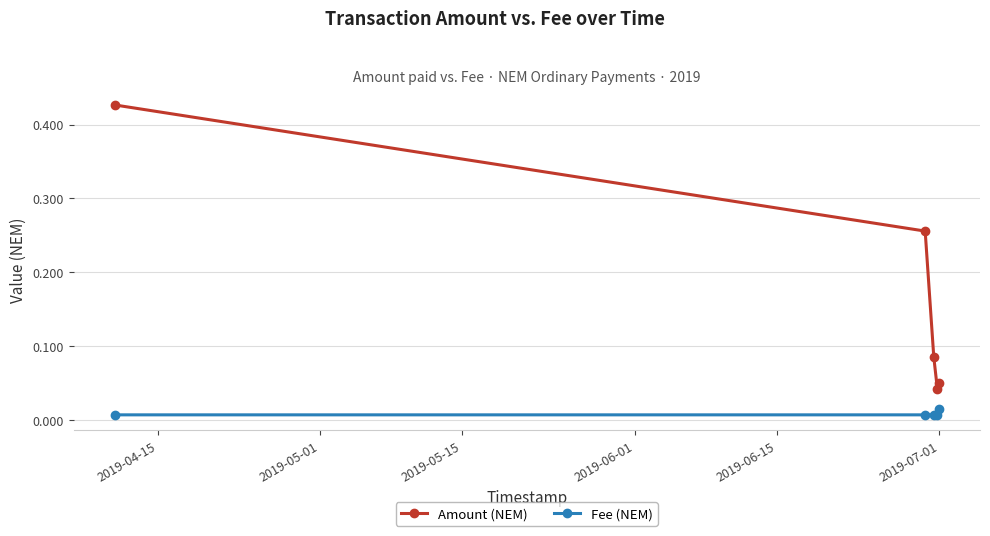

Which series has the largest total across all categories?

Amount (NEM)